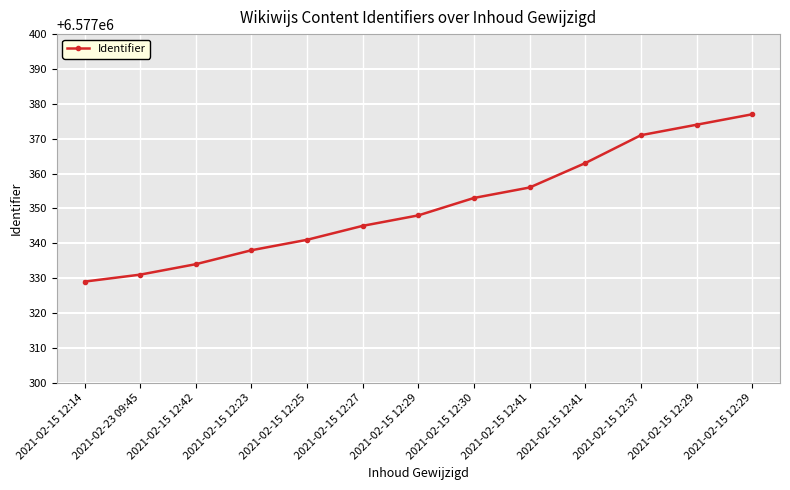

How many values are below 6577348?

6